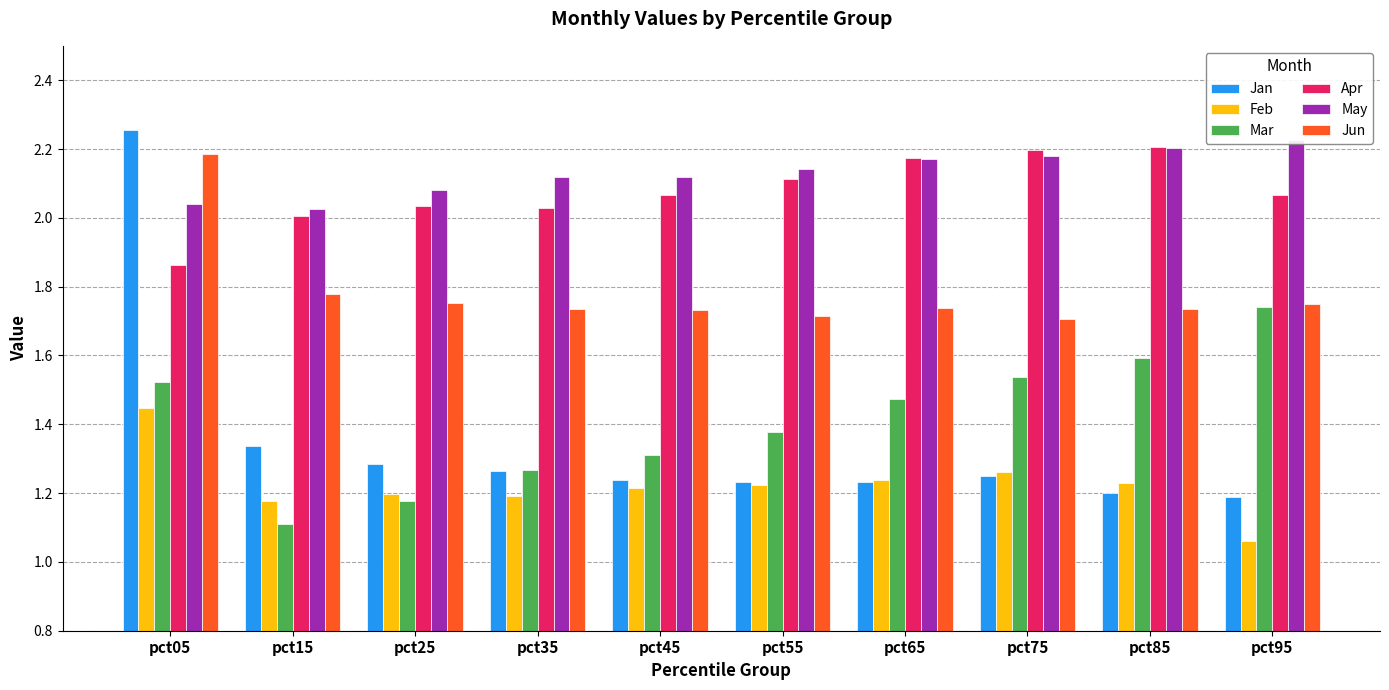

List the series in order of their peak value, highest first.

Jan, May, Apr, Jun, Mar, Feb